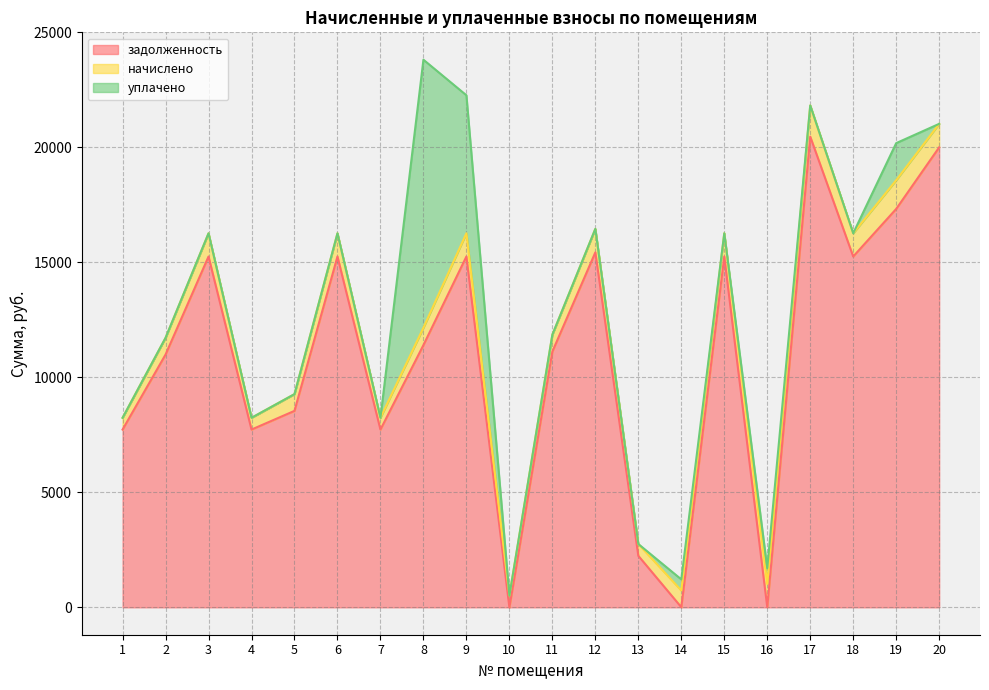

What is the total value across all series at 13?

2753.1